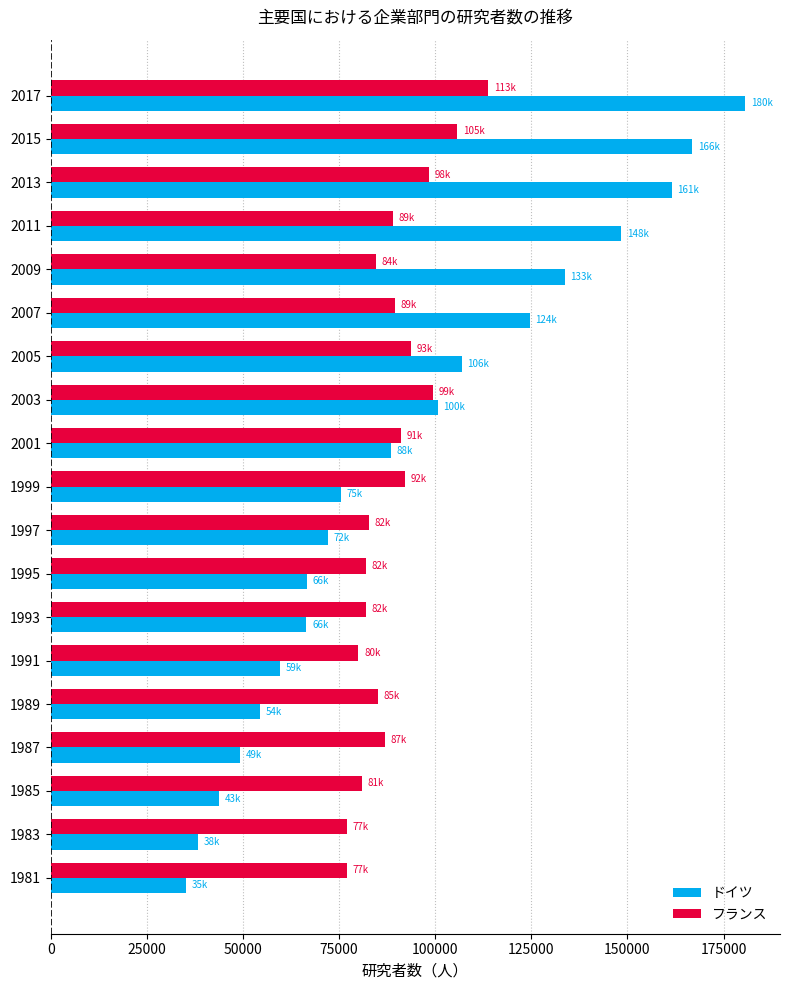

What value does the フランス series have at 1993?

82000.0